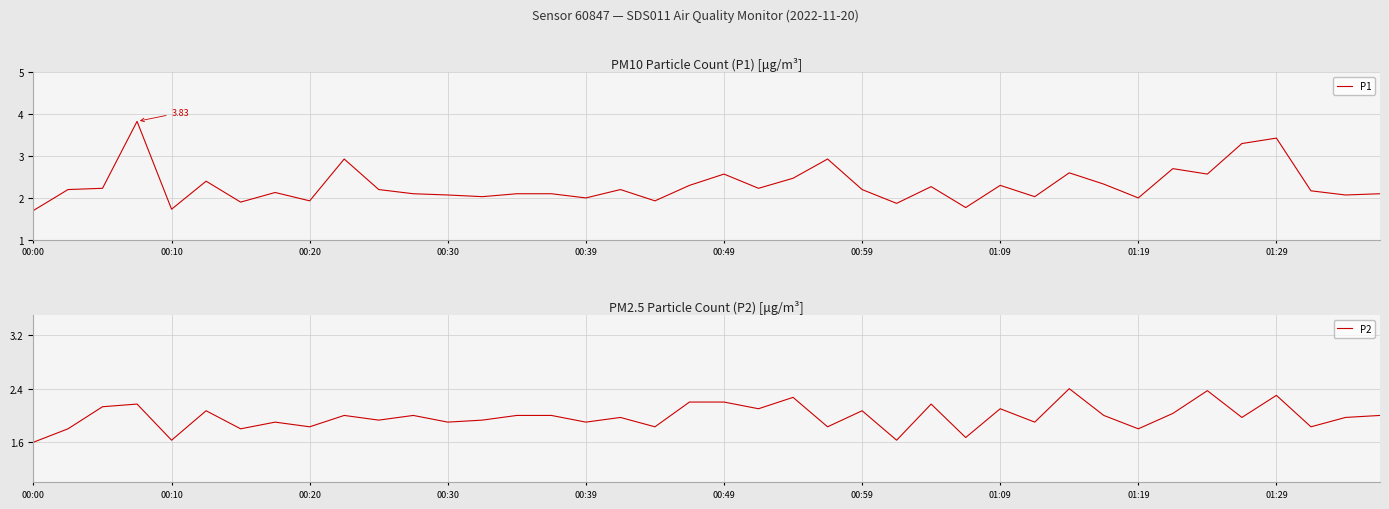

Which series has the largest range (max minus min)?

P1